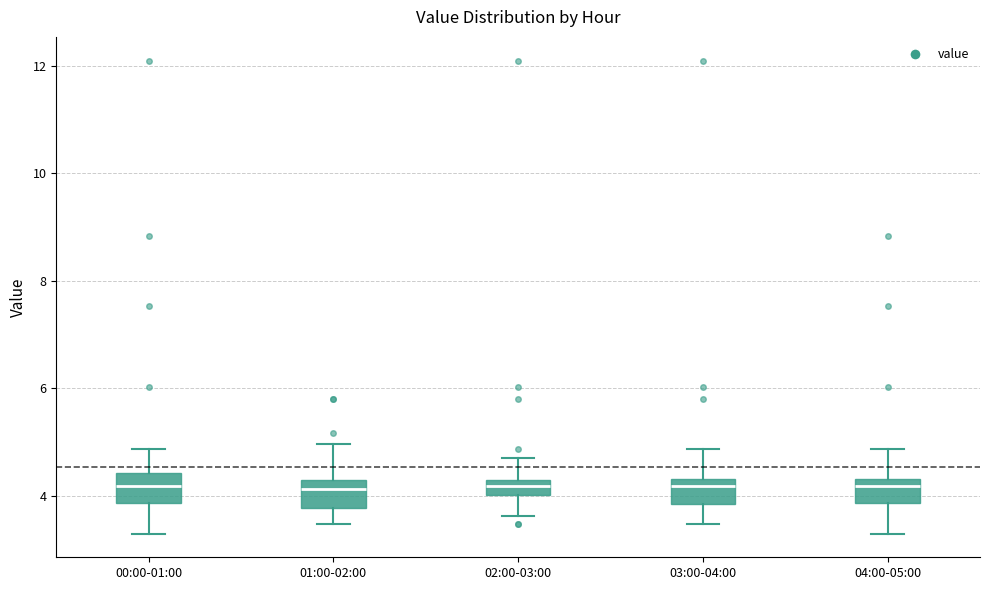

Where does the upper whisker of the box for 03:00-04:00 end on the y-axis? The values are not printed on the chart, so give them approximately, as read against the axis.

4.8